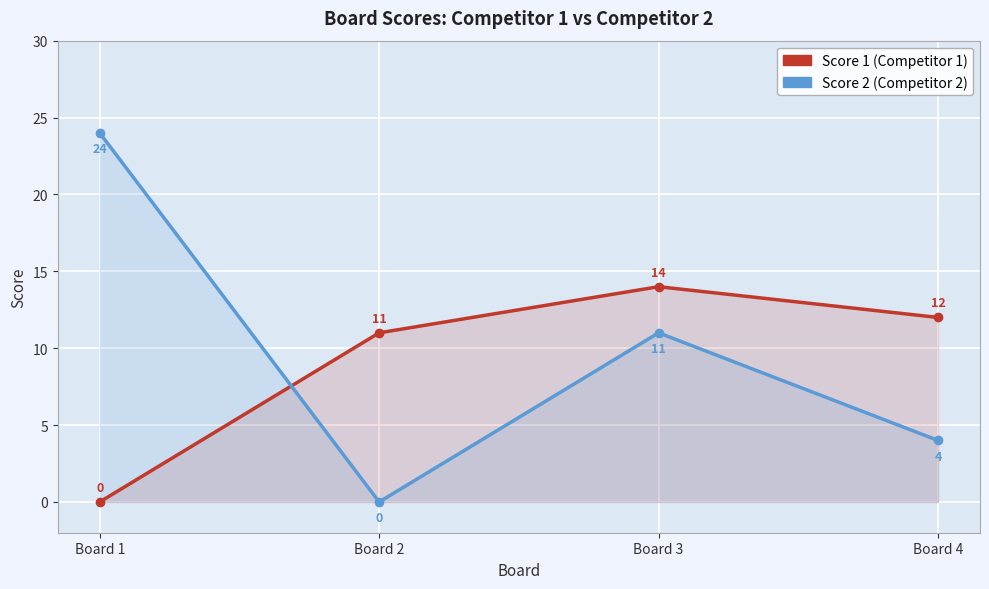

Which series has the largest range (max minus min)?

Score 2